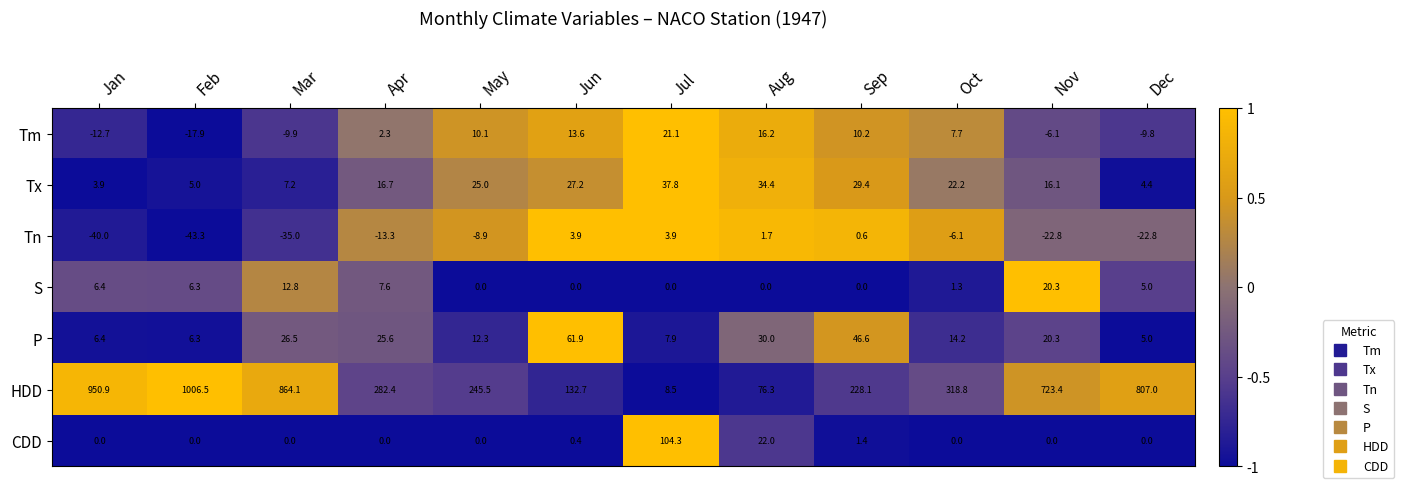

How many values in Tm are above zero?

7